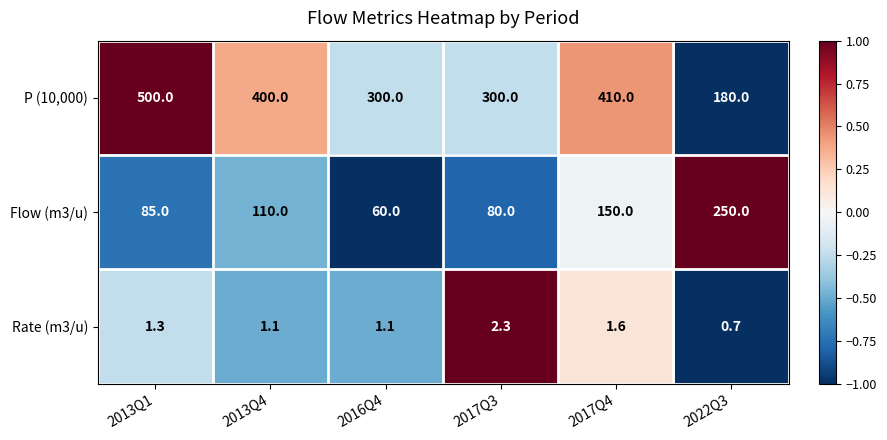

The Flow (m3/u) series shows 80.0 at 2017Q3. True or false?

True